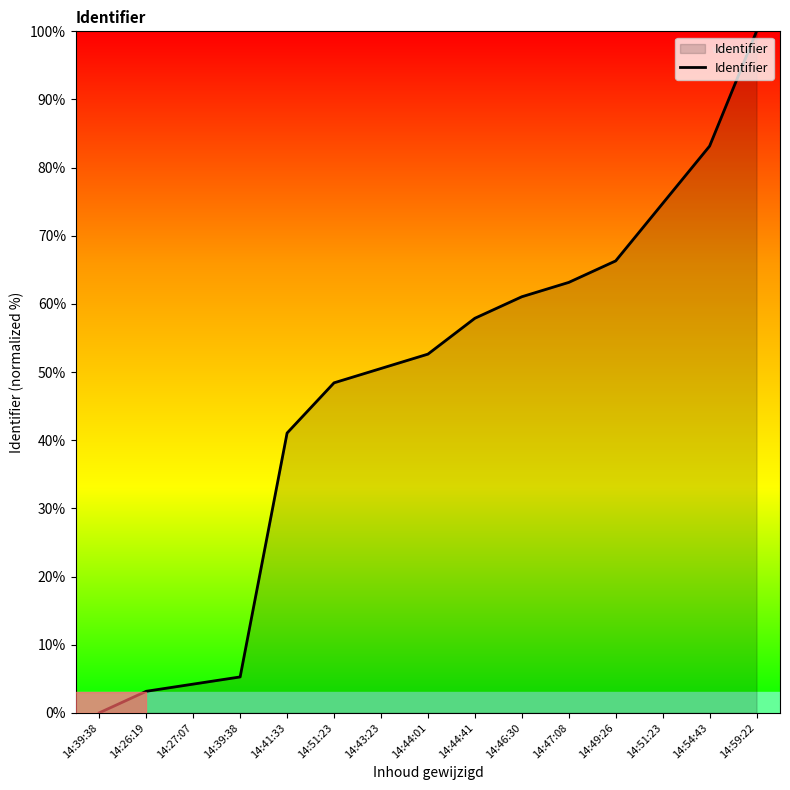

What is the change in value from 14:26:19 to 14:27:07?

+1.1